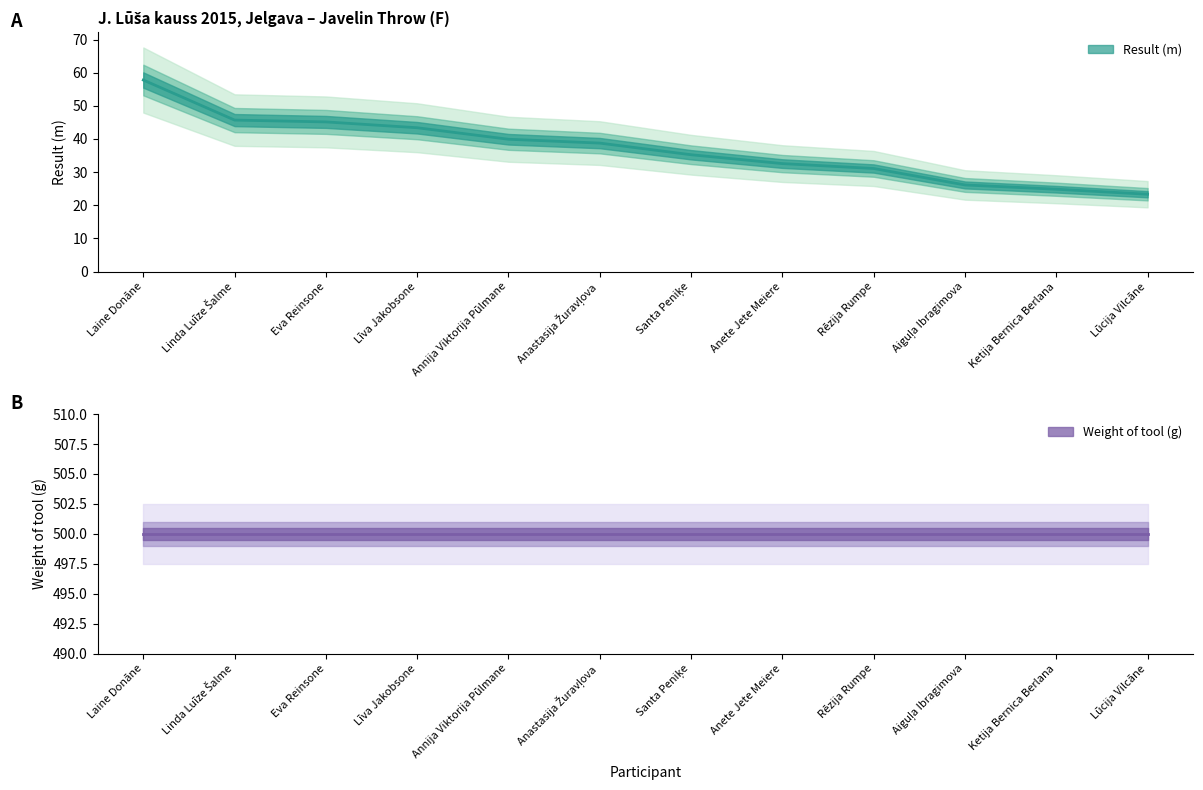

Where is the data nearest to the value 40?

Annija Viktorija Pūlmane